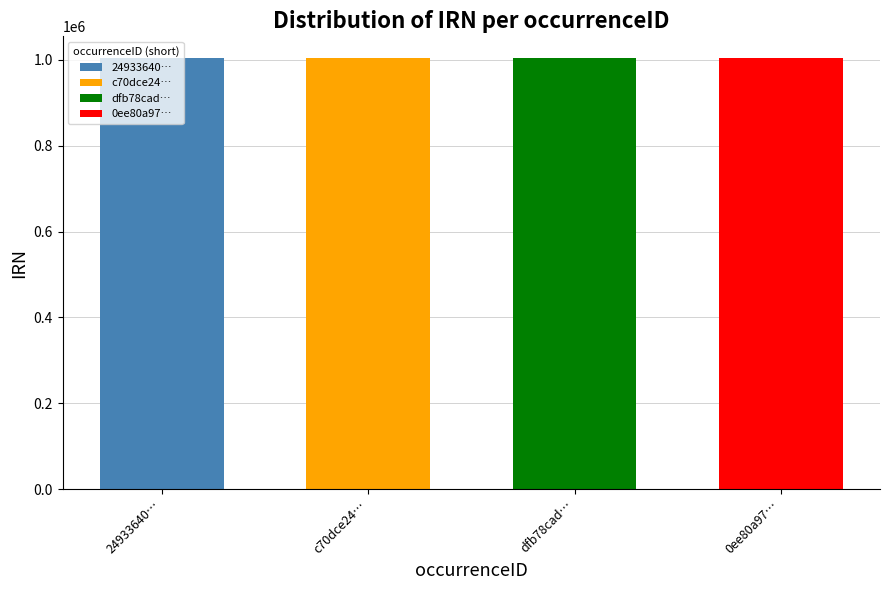

What is the average value?

1004027